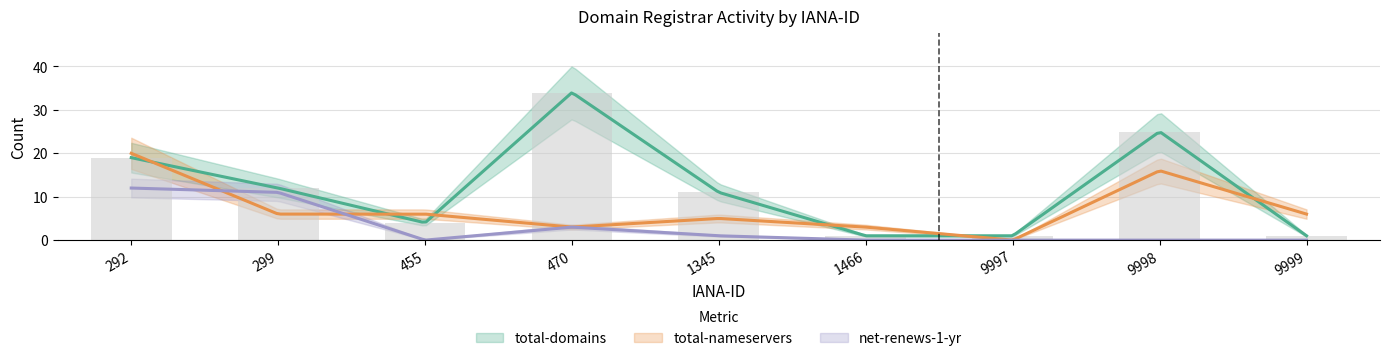

What is the value of the total-nameservers bar at the 3rd from the left?

6